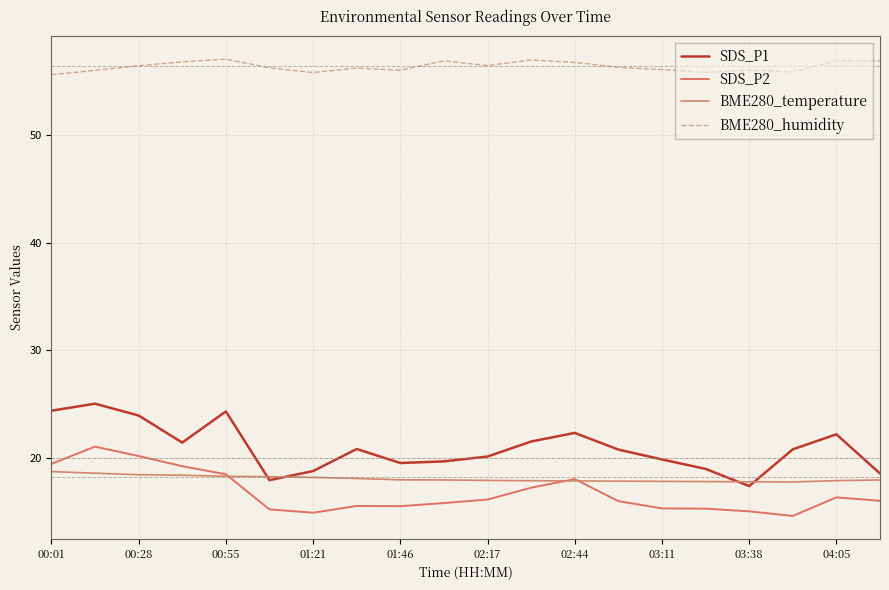

Count the number of data series in this chart.

4